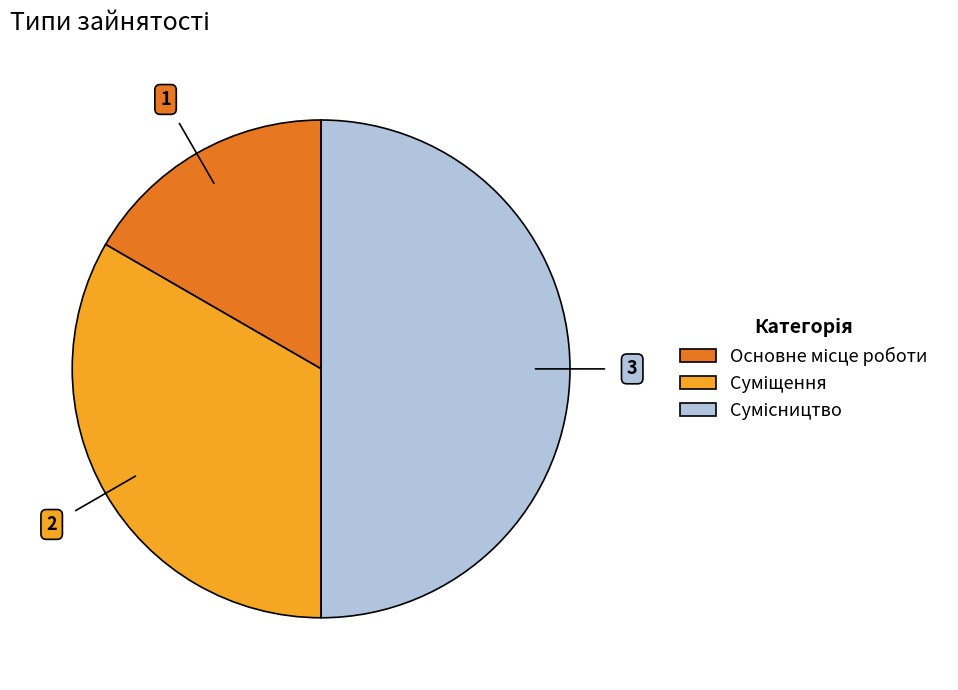

To the nearest percent, what is the combined percentage of Суміщення and Сумісництво?

83%